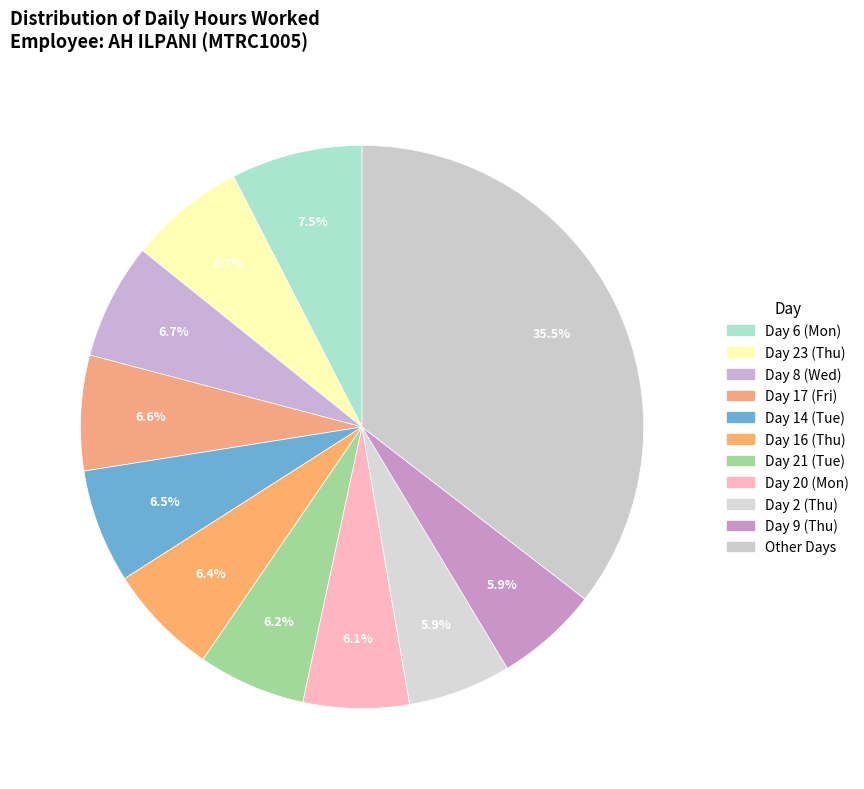

How many segments does this pie chart have?

11